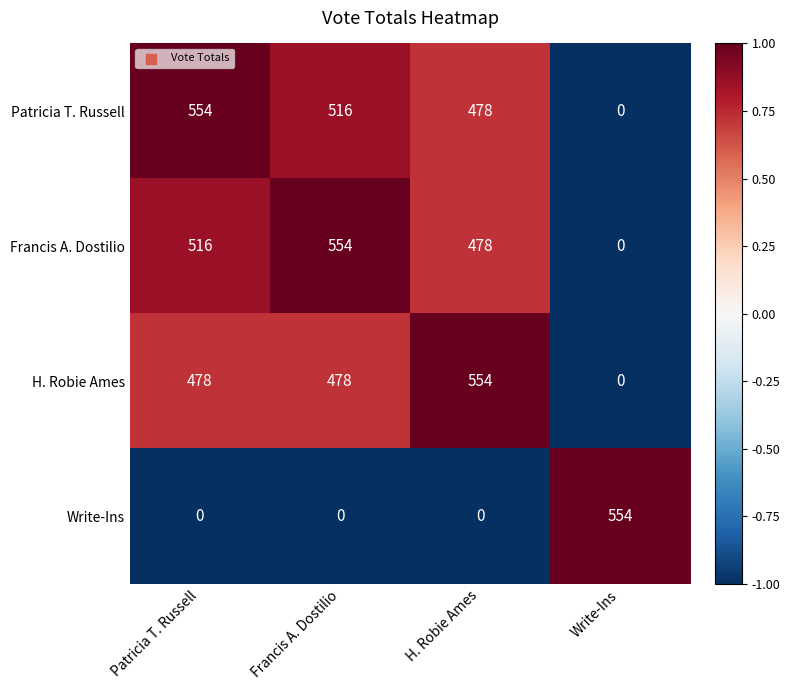

True or false: H. Robie Ames has a value of 204 at Patricia T. Russell.

False